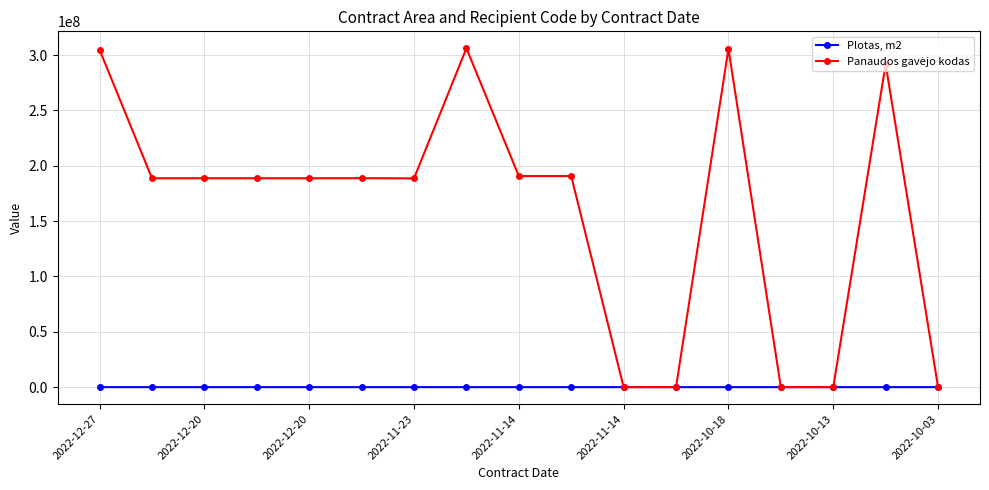

At how many categories does at least one series exceed 91334190?

12